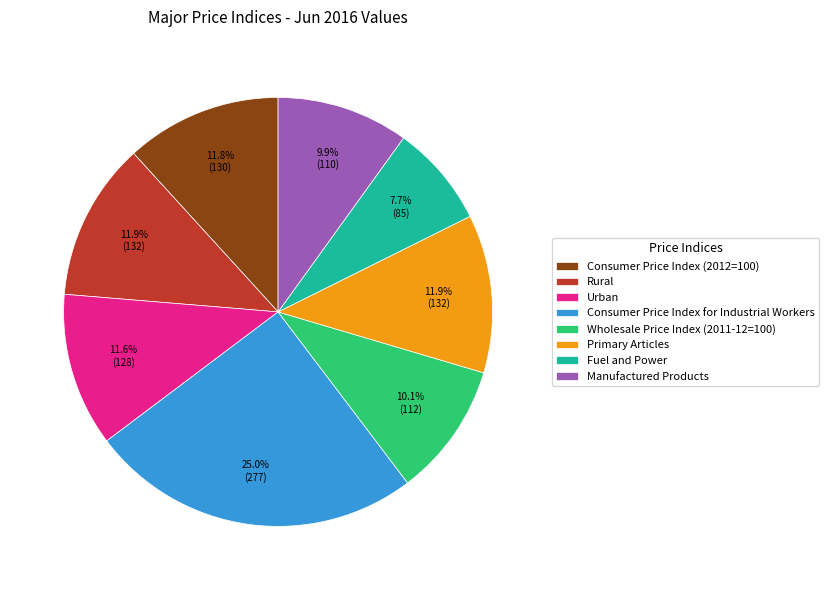

How many segments does this pie chart have?

8